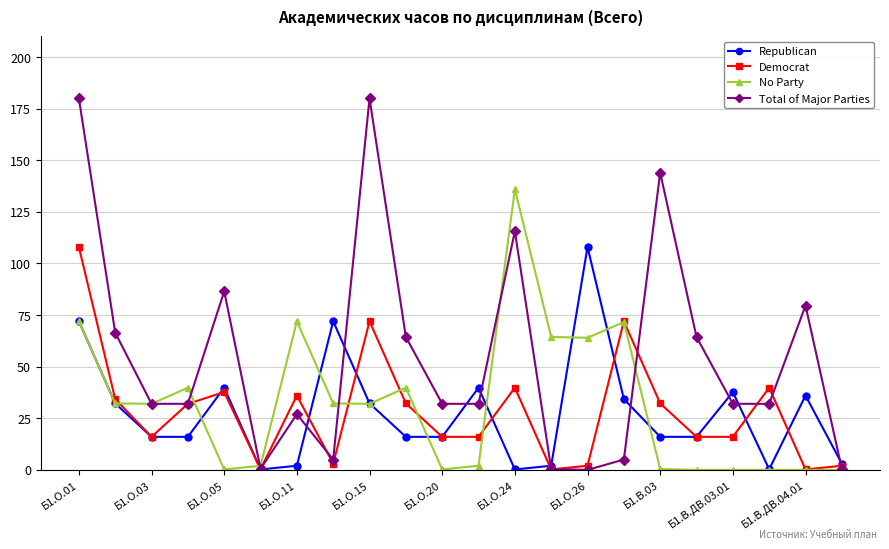

What is the value of the No Party point at the 14th from the left?

64.4